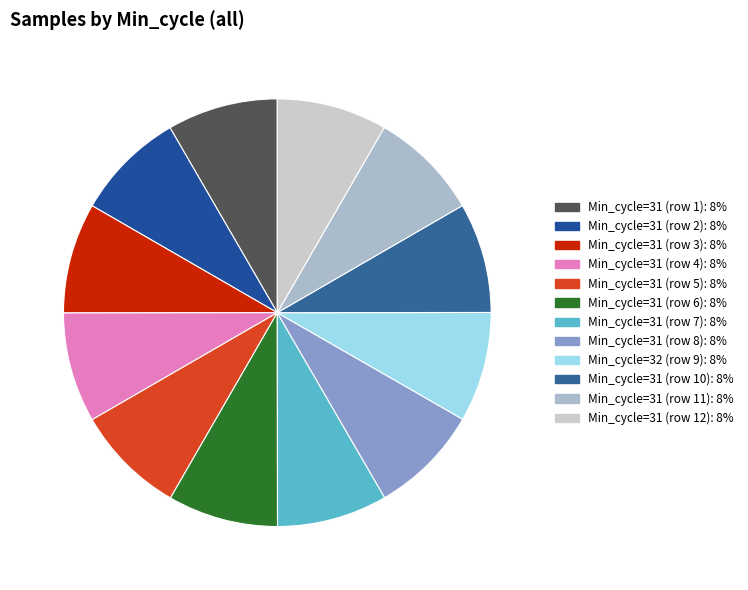

Which category has the biggest portion of the pie?

31